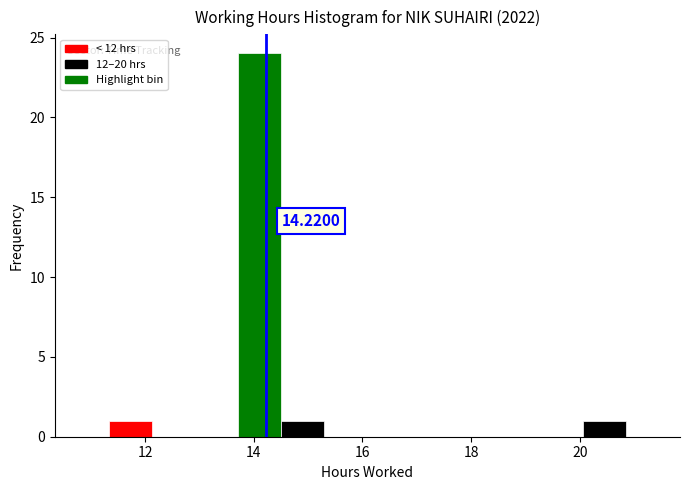

Read against the x-axis, roughly where is the centre of the tallest bar?

14.2